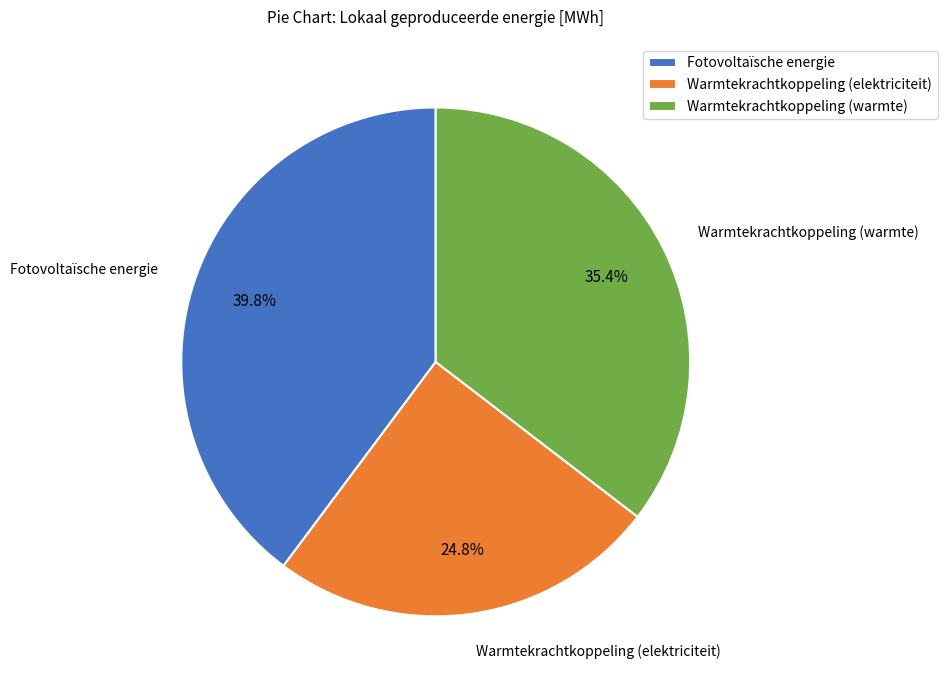

Which category has the smallest portion of the pie?

Warmtekrachtkoppeling (elektriciteit)